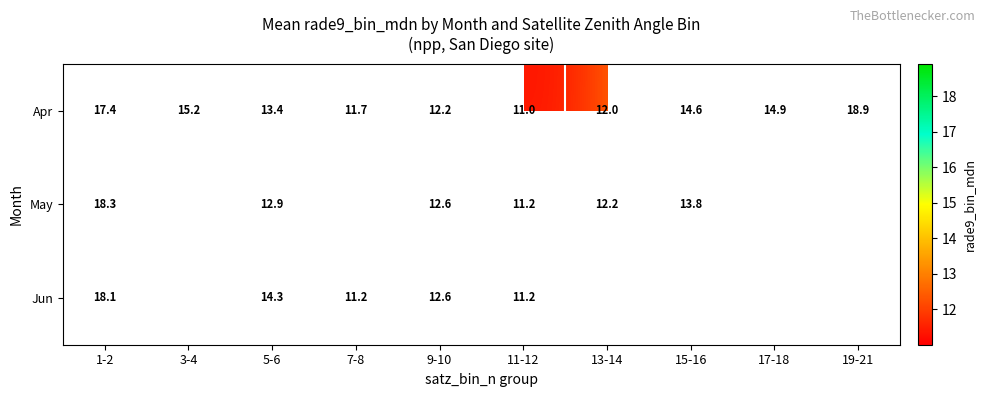

What is the spread (max minus min) of values at 13-14?

0.1